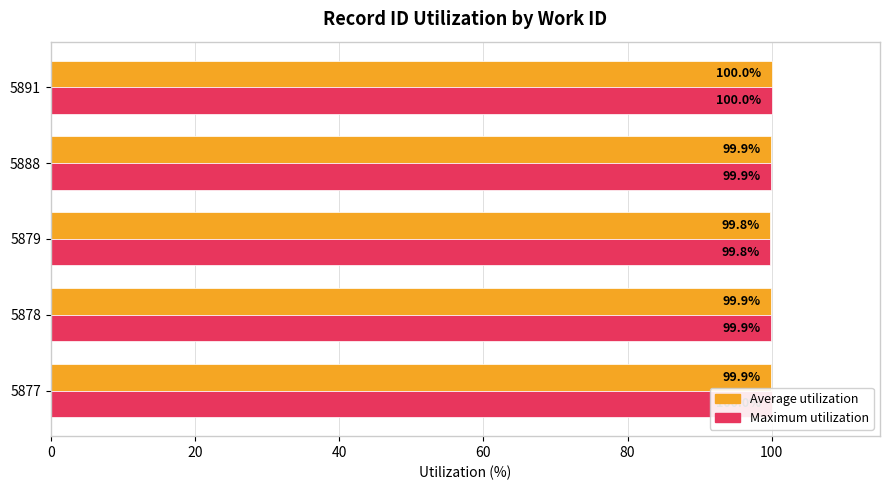

What is the highest value of the Average utilization series?

100.0